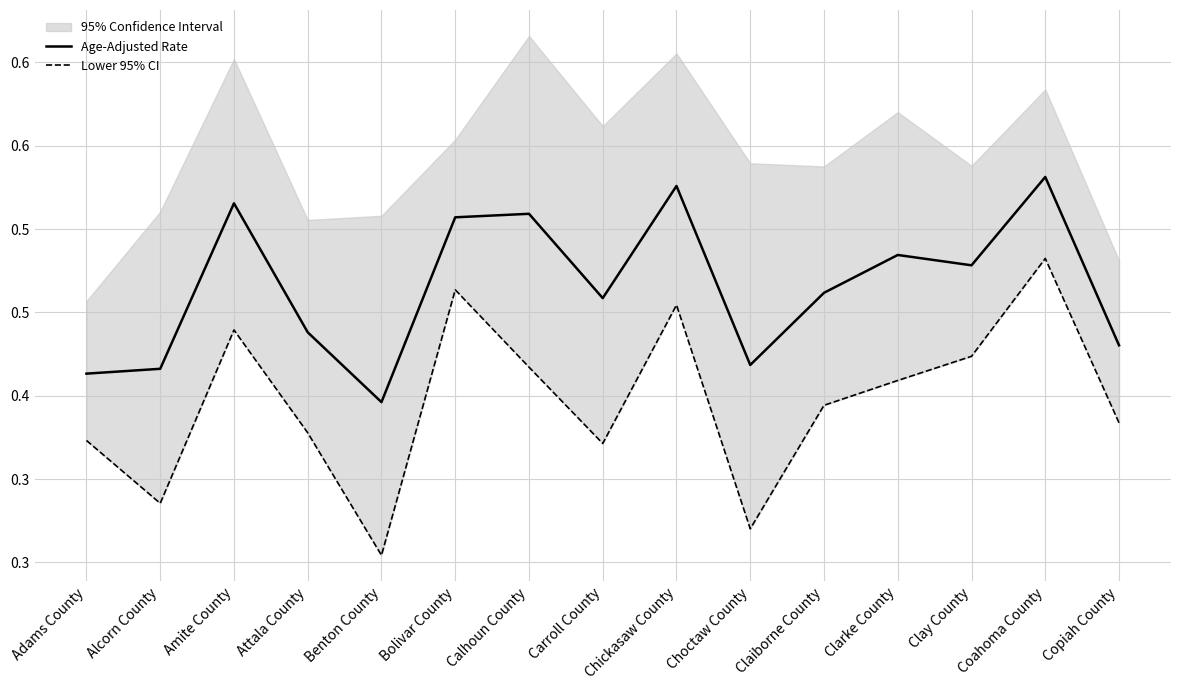

Where is Age-Adjusted Rate nearest to the value 0?

Benton County